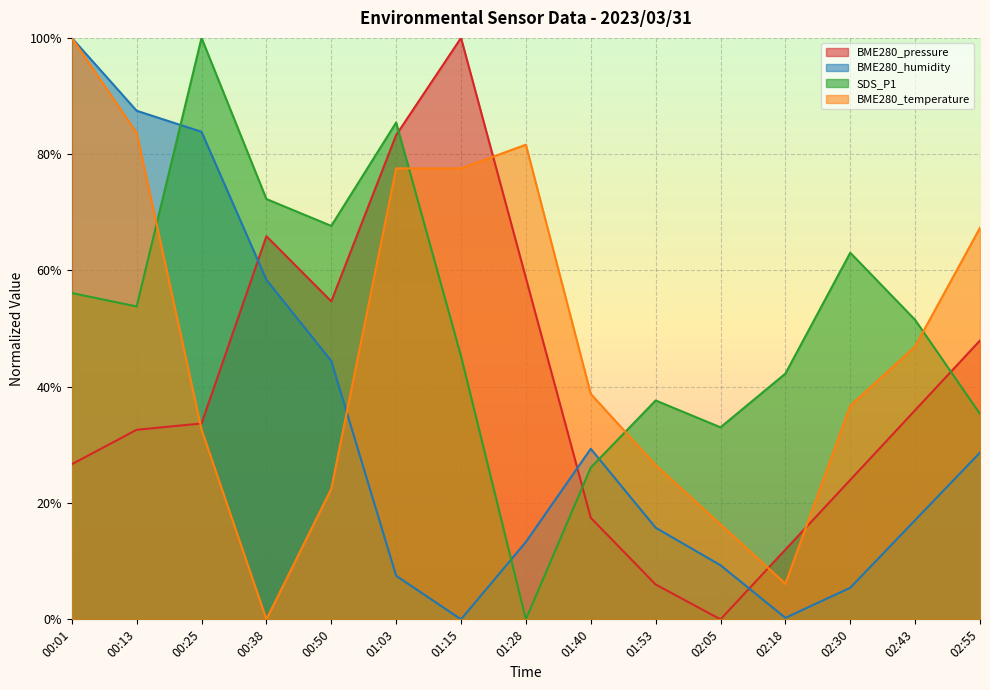

How many interior local peaks does the BME280_humidity series have?

1